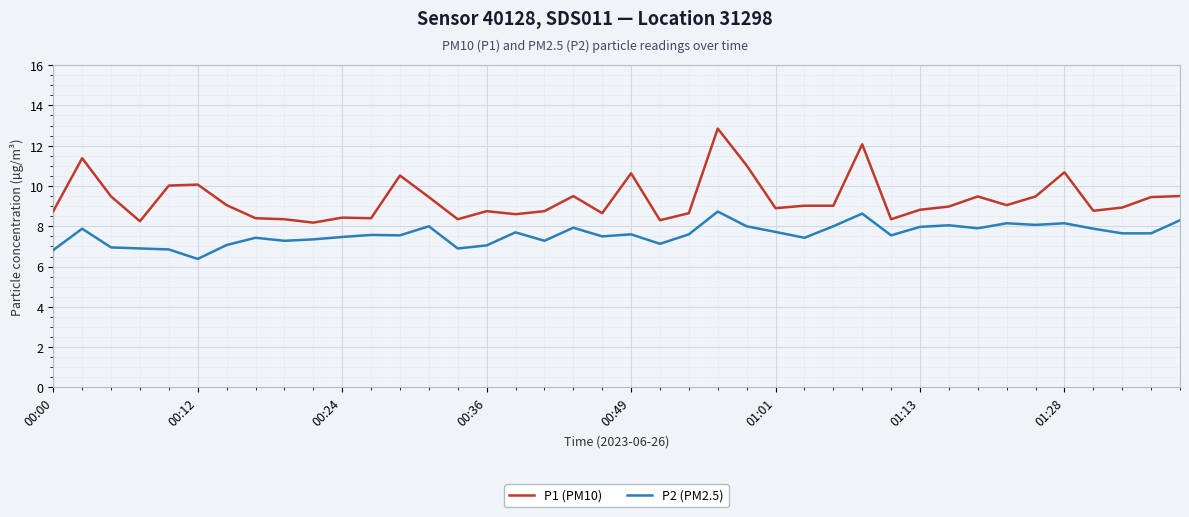

Which series has the widest spread of values?

P1 (PM10)